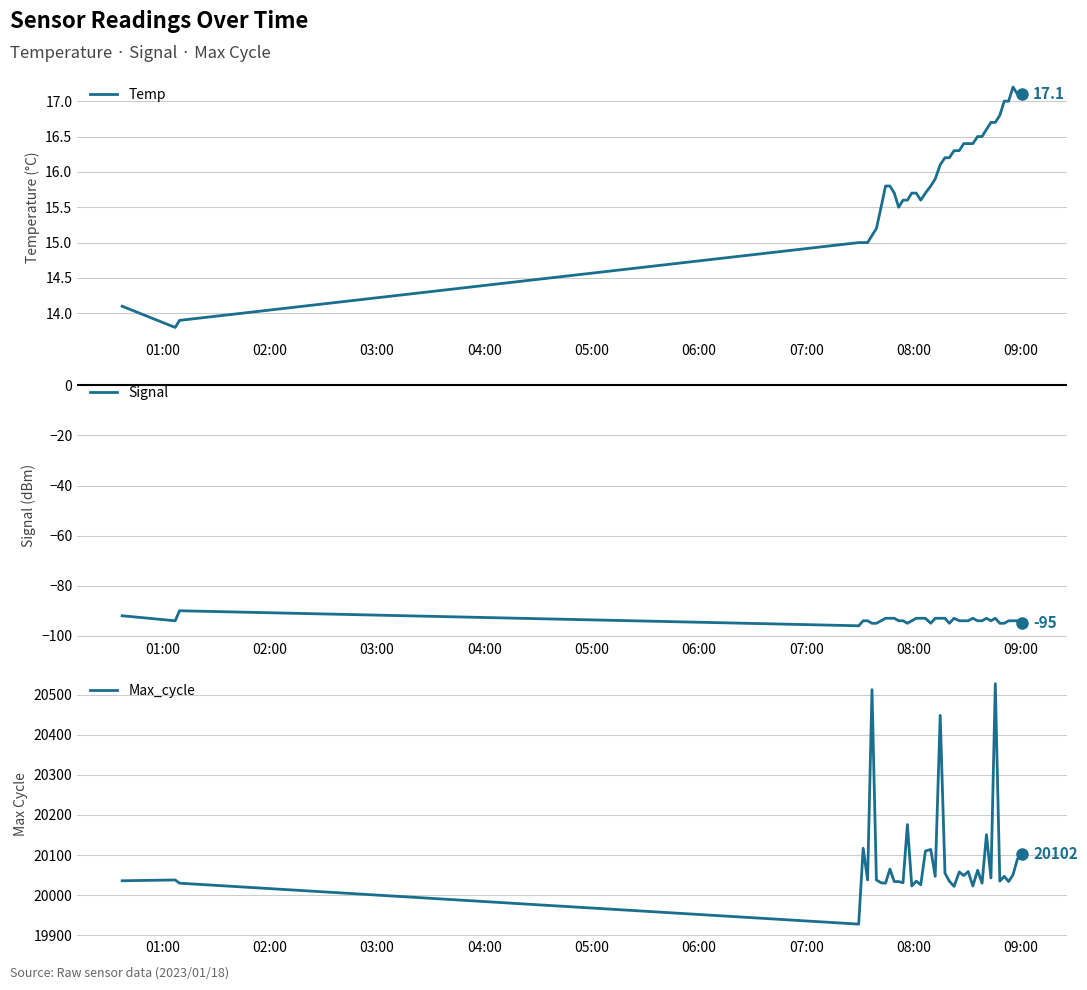

What is the maximum value for Signal?

-90